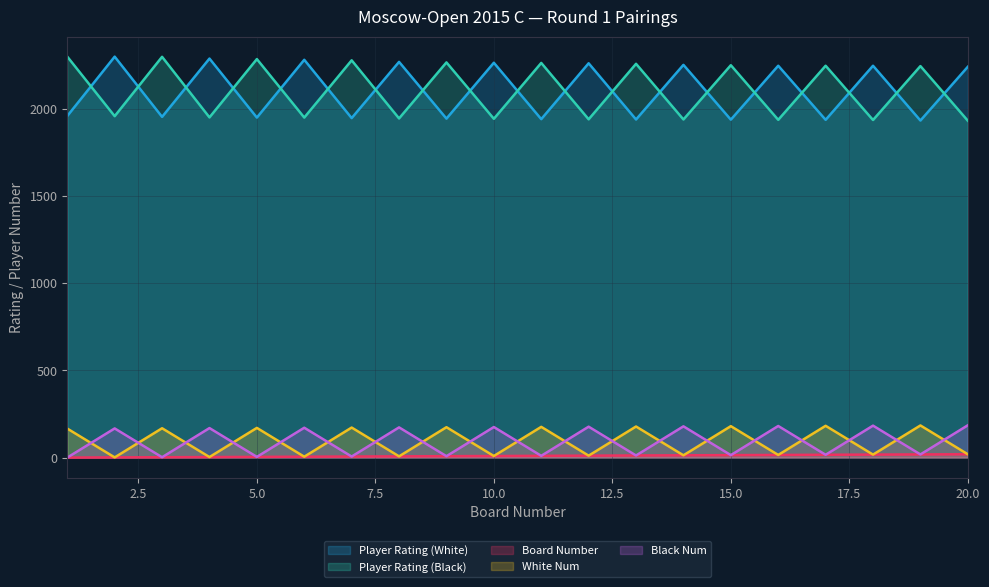

What is the value of the Player Rating (Black) point at the 1st from the left?

2298